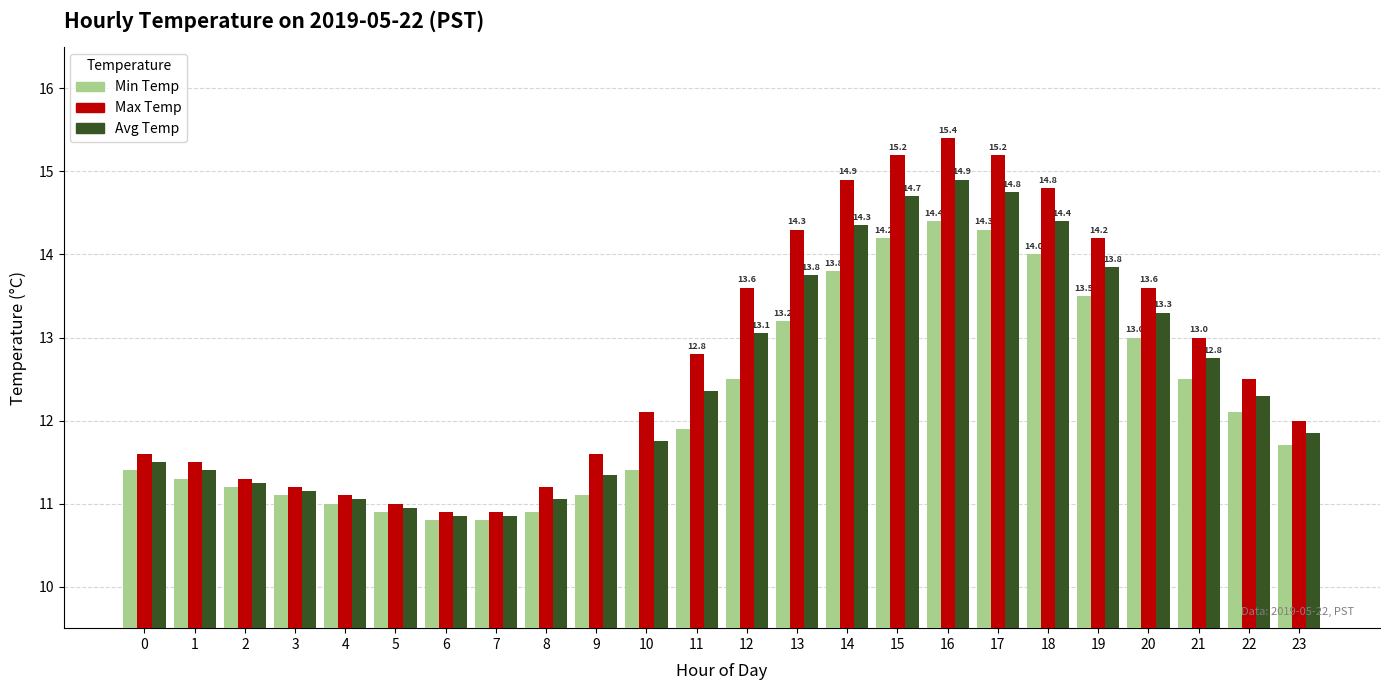

Rank the series by their maximum value, from highest to lowest.

Max Temp, Avg Temp, Min Temp